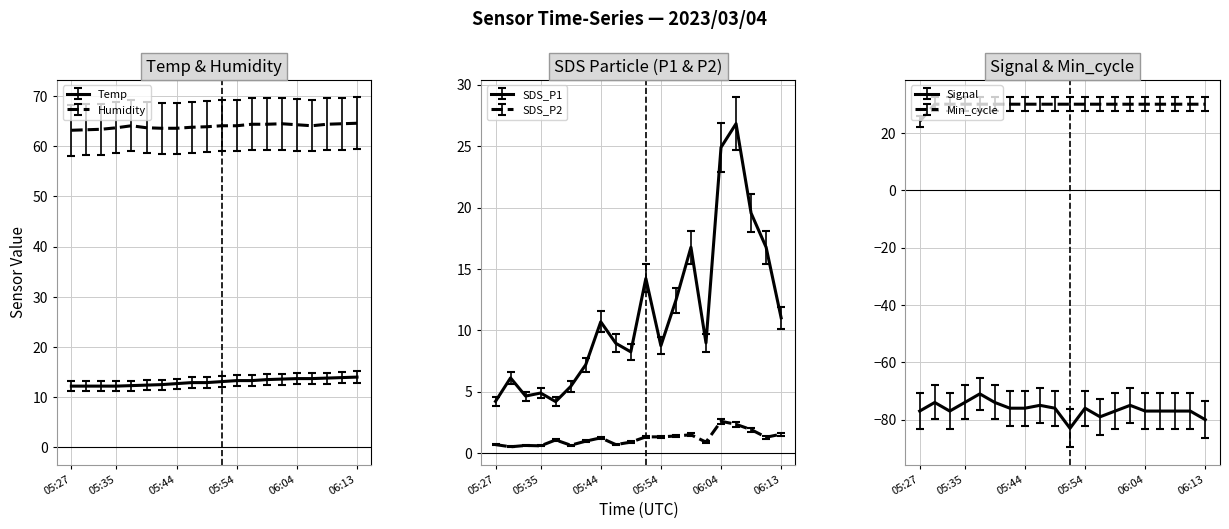

True or false: Signal and Min_cycle cross at least once.

False